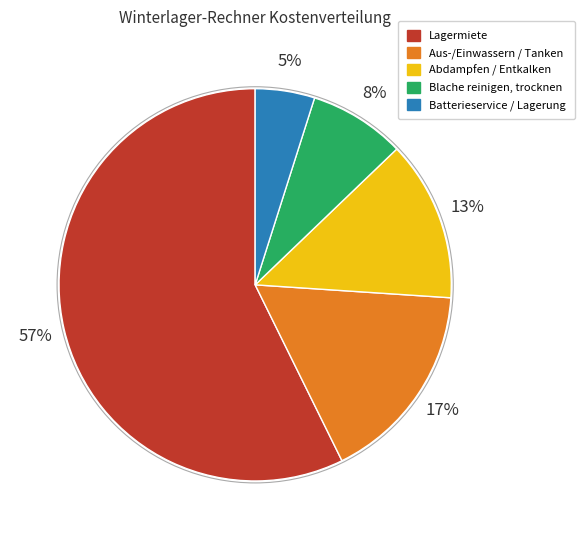

Is there any slice that represents more than half of the pie?

Yes